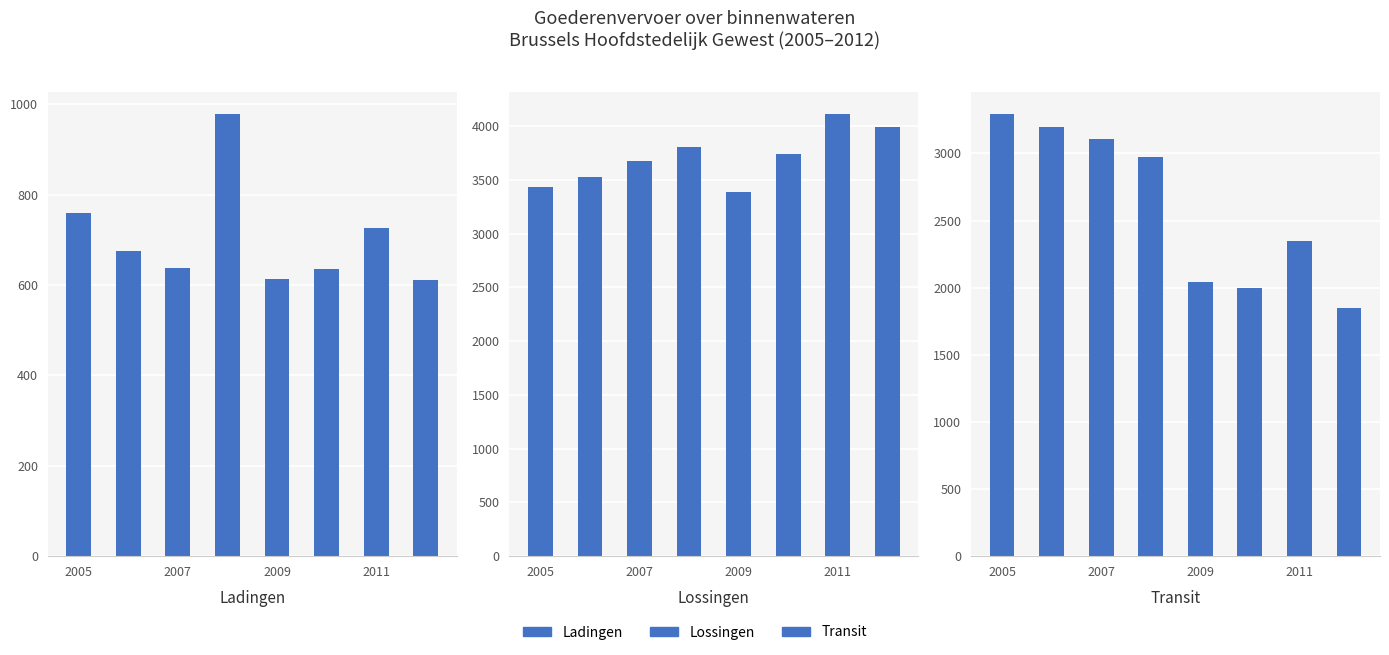

What is the sum of all Lossingen values?

29680